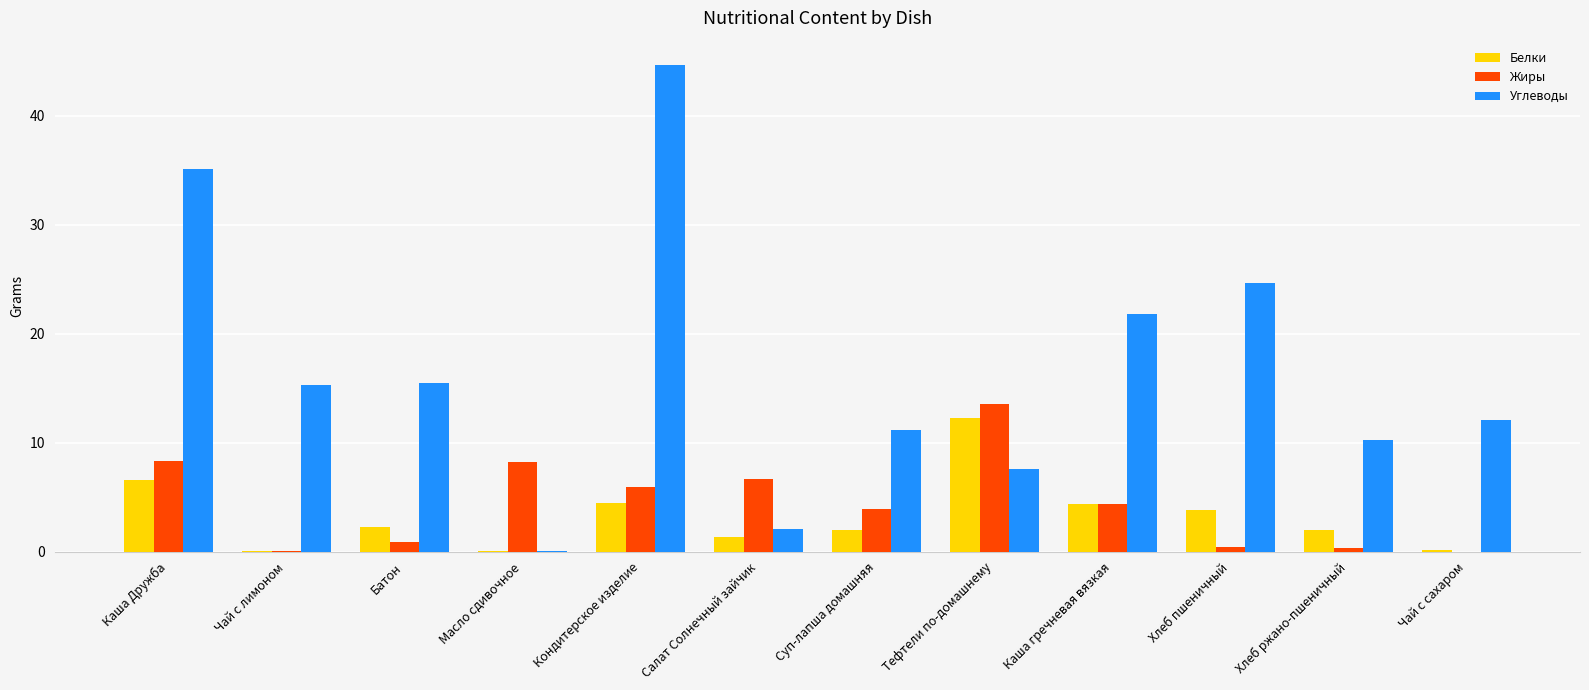

At which label does Белки reach its peak?

Тефтели по-домашнему